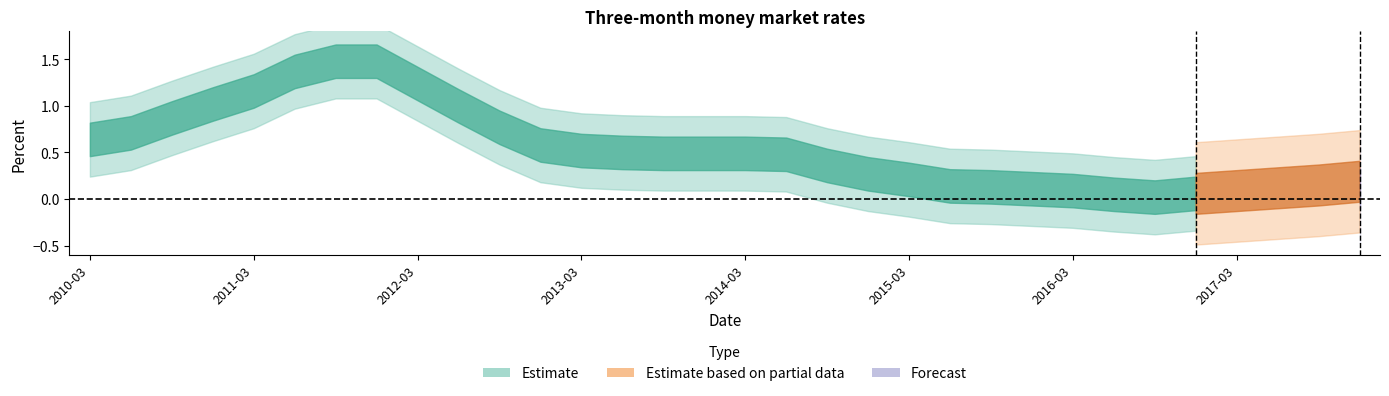

Reading right to left, what are all the values shown in this chart?

31=0.2	30=0.1	29=0.1	28=0.1	27=0.1	26=0.0	25=0.1	24=0.1	23=0.1	22=0.1	21=0.1	20=0.2	19=0.3	18=0.4	17=0.5	16=0.5	15=0.5	14=0.5	13=0.5	12=0.5	11=0.6	10=0.8	9=1.0	8=1.2	7=1.5	6=1.5	5=1.4	4=1.2	3=1.0	2=0.9	1=0.7	money_market=0.6